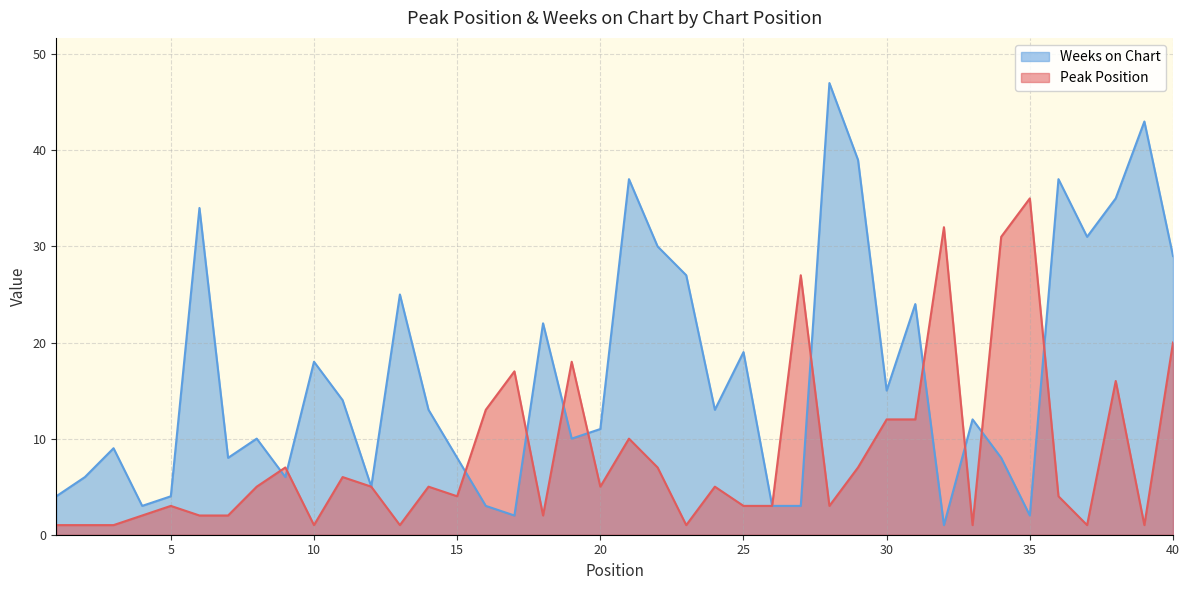

The value of Weeks on Chart at 40 is 38. True or false?

False